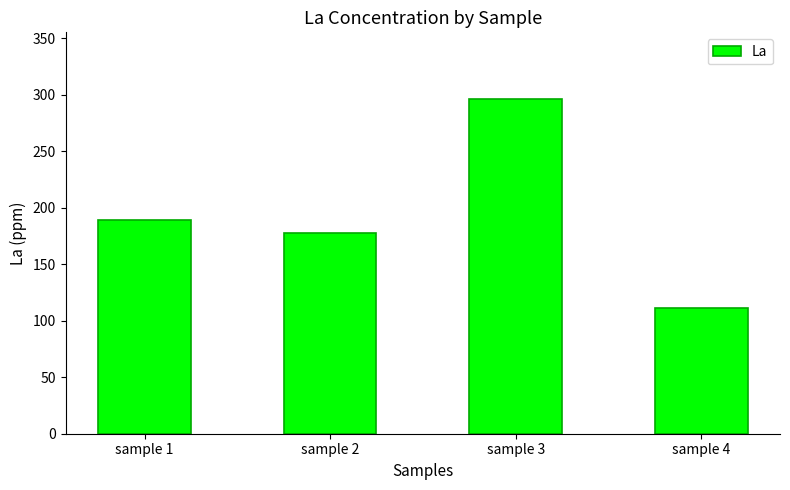

Approximately how many times larger is the value at sample 3 compared to sample 4?

2.7